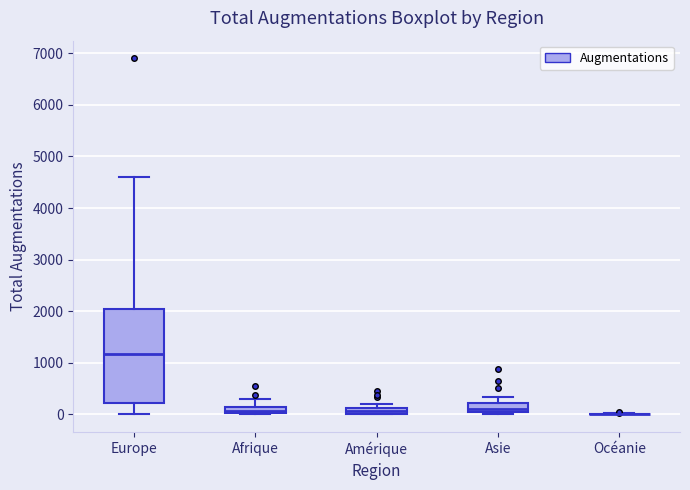

Comparing the boxes themselves (not the whiskers), which one is the tallest?

Europe